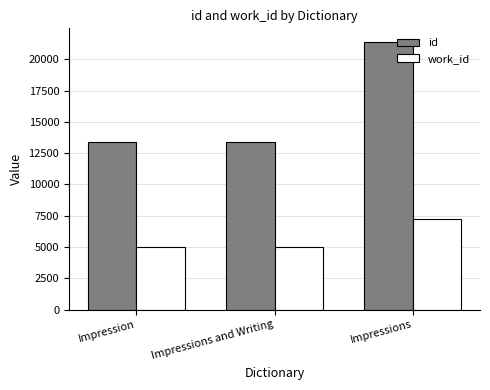

What is the difference between the work_id values at Impressions and Writing and Impression?

1